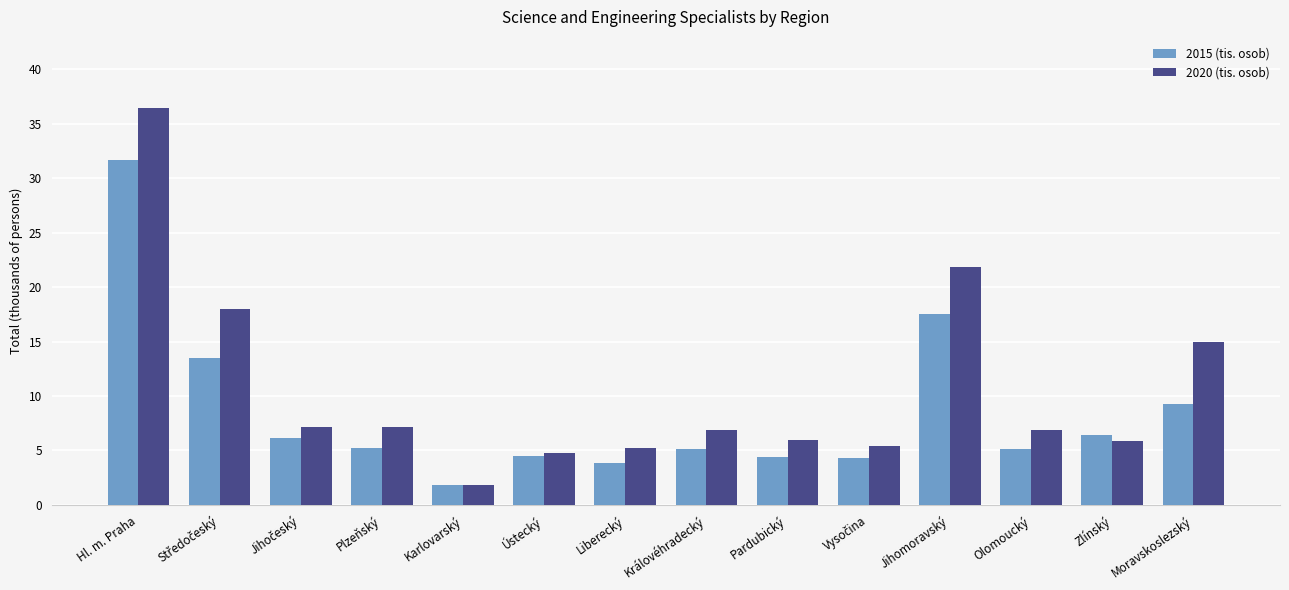

What is the value of the 2015 (tis. osob) bar at the 7th from the left?

3.8